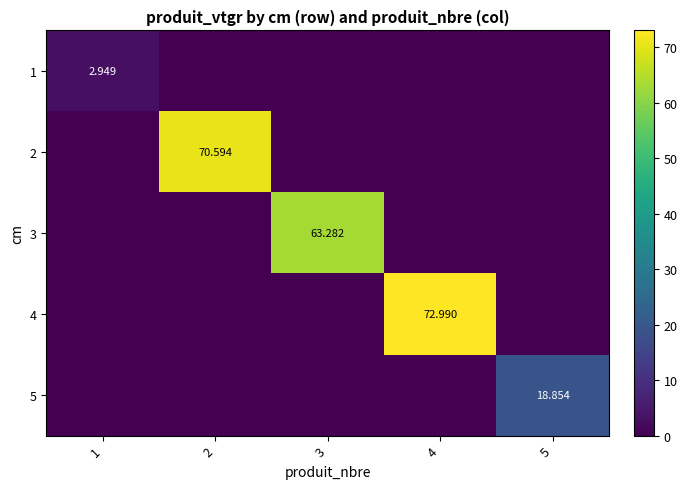

The value of 3 at 2 is 0.0. True or false?

True